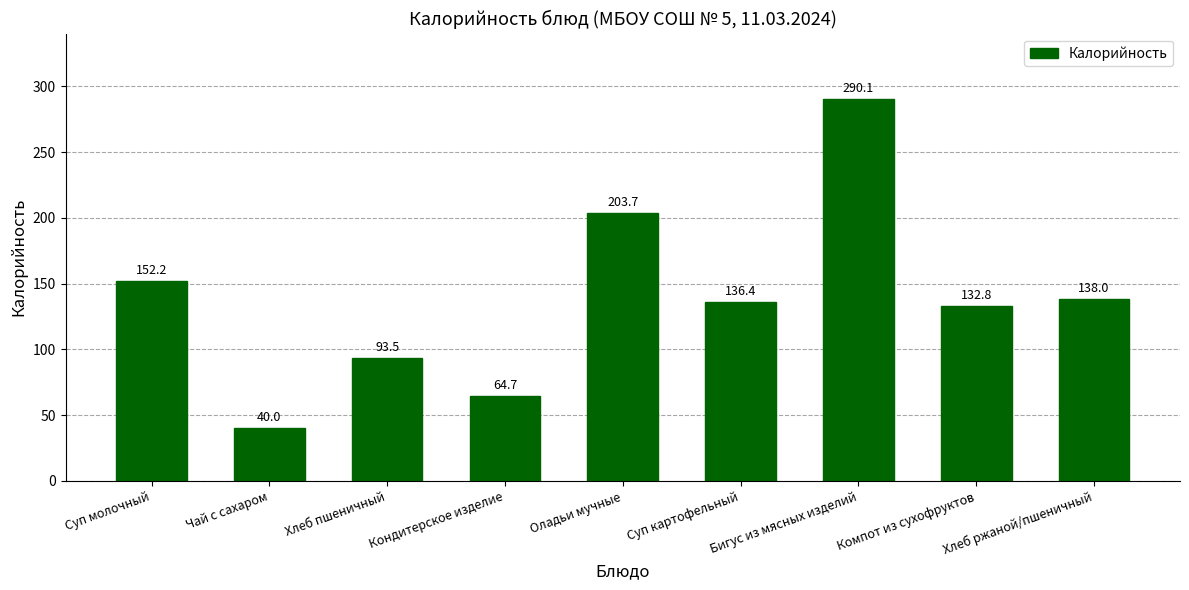

Reading left to right, transcribe all the data shown in this chart.

152.2	40.0	93.5	64.7	203.7	136.4	290.1	132.8	138.0